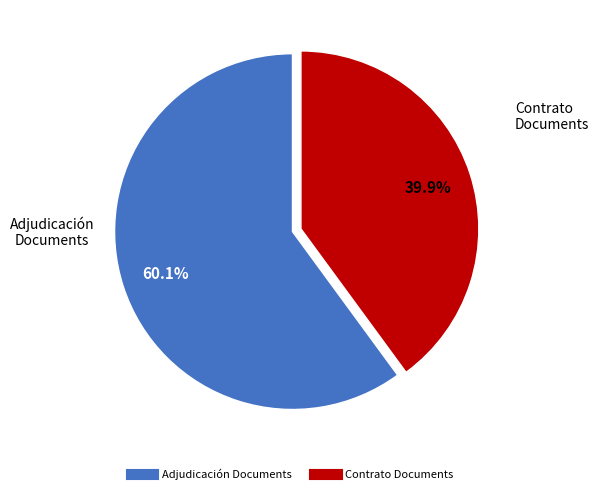

Does any single category account for the majority?

Yes